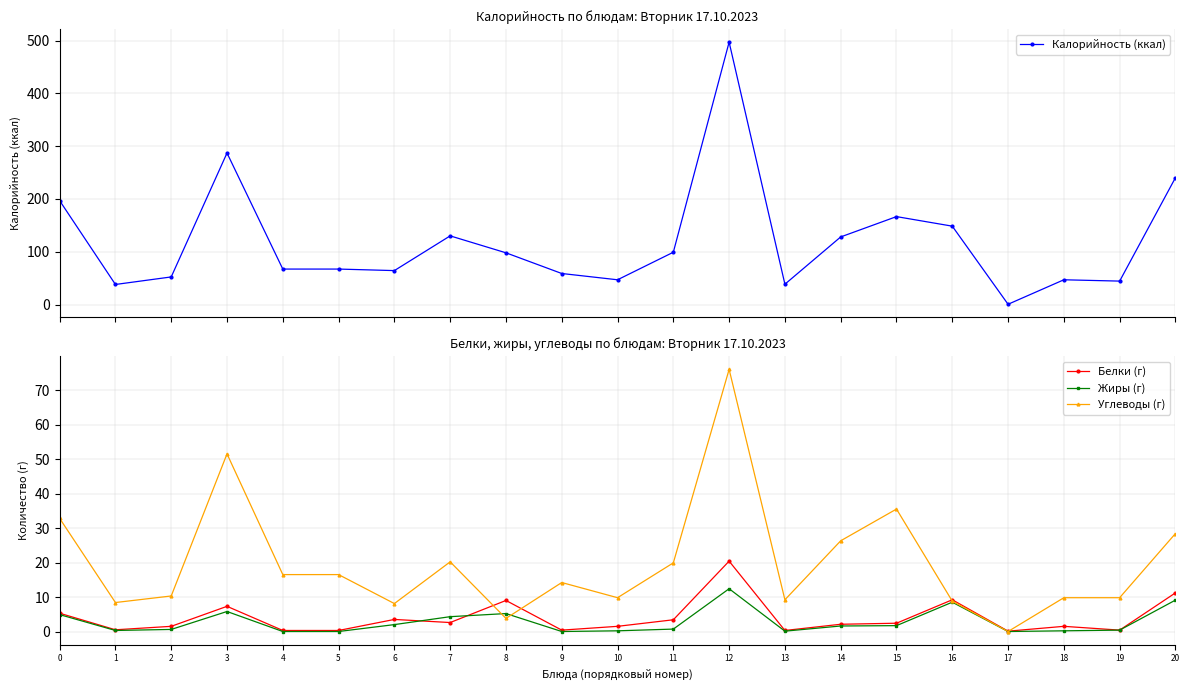

What is the spread (max minus min) of values at 5?

67.2